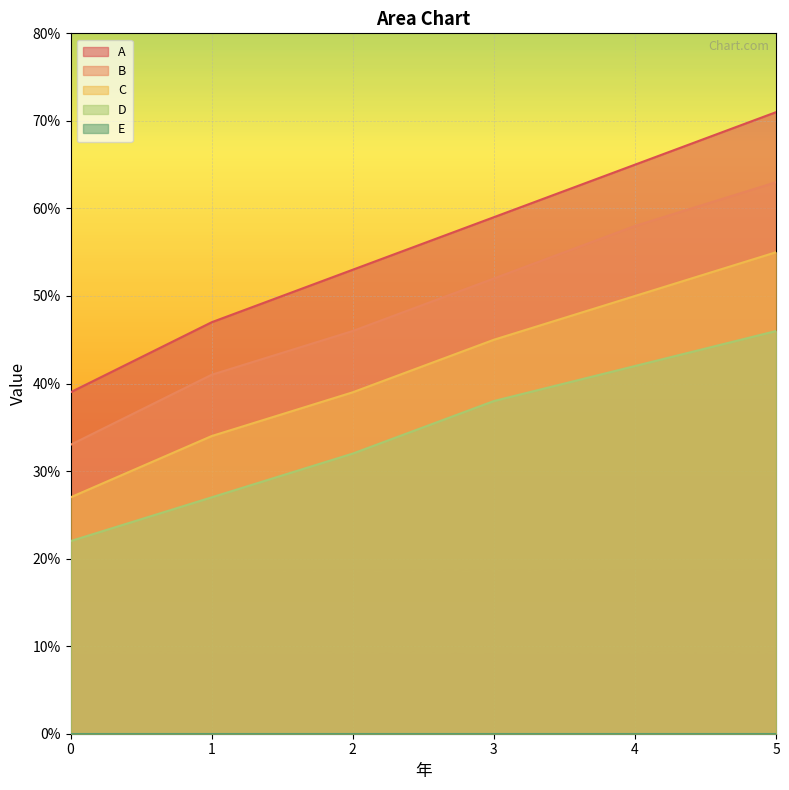

Is the value of A at 1 greater than the value of B at 2?

Yes